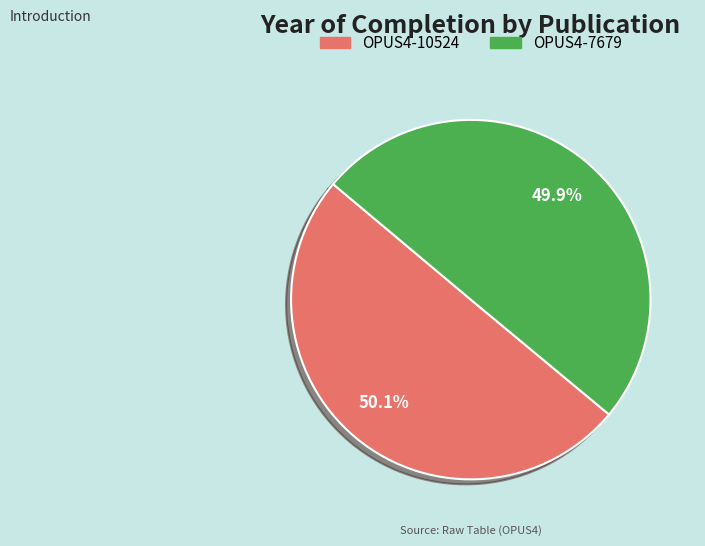

Approximately how many times larger is the value at OPUS4-7679 compared to OPUS4-10524?

1.0